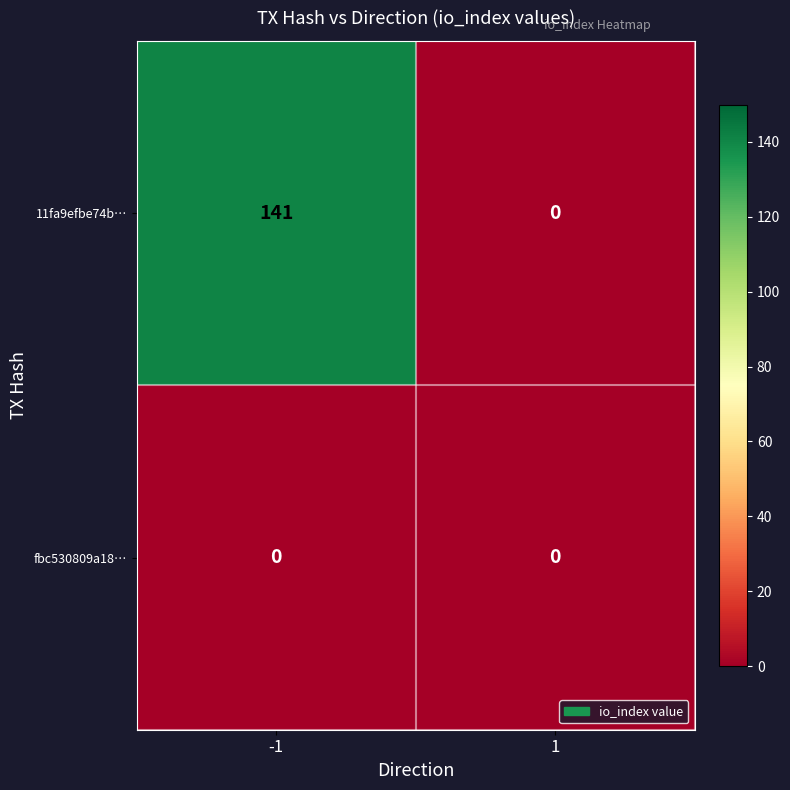

The 11fa9efbe74b… series shows 0 at 1. True or false?

True